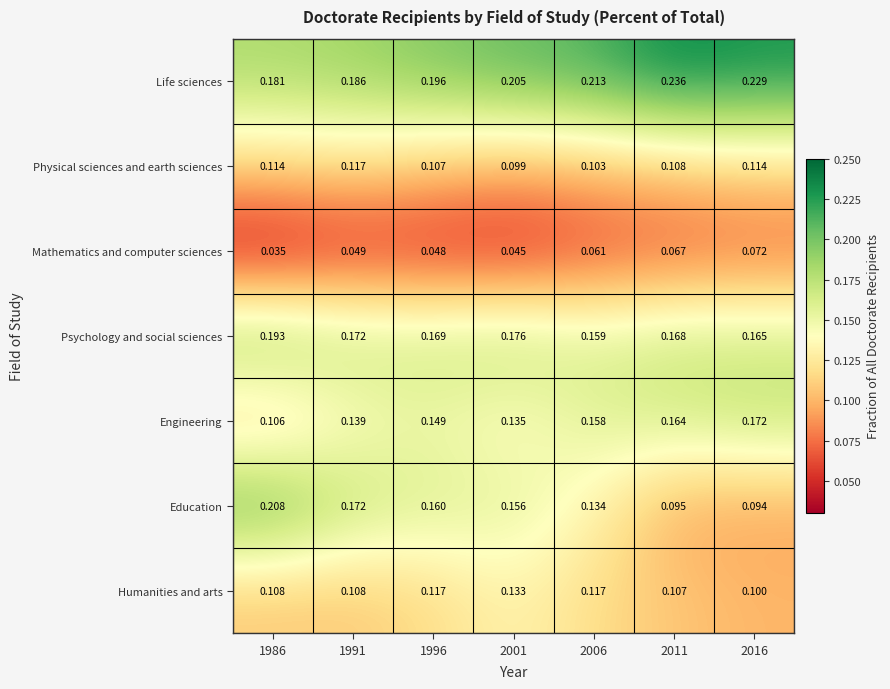

Which series has the largest range (max minus min)?

Education